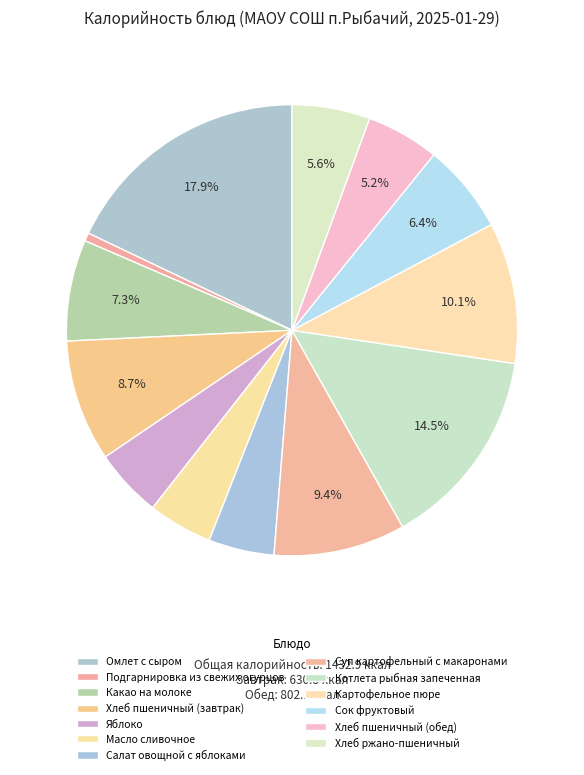

What is the ratio of the value at Хлеб пшеничный (обед) to the value at Яблоко?

1.1